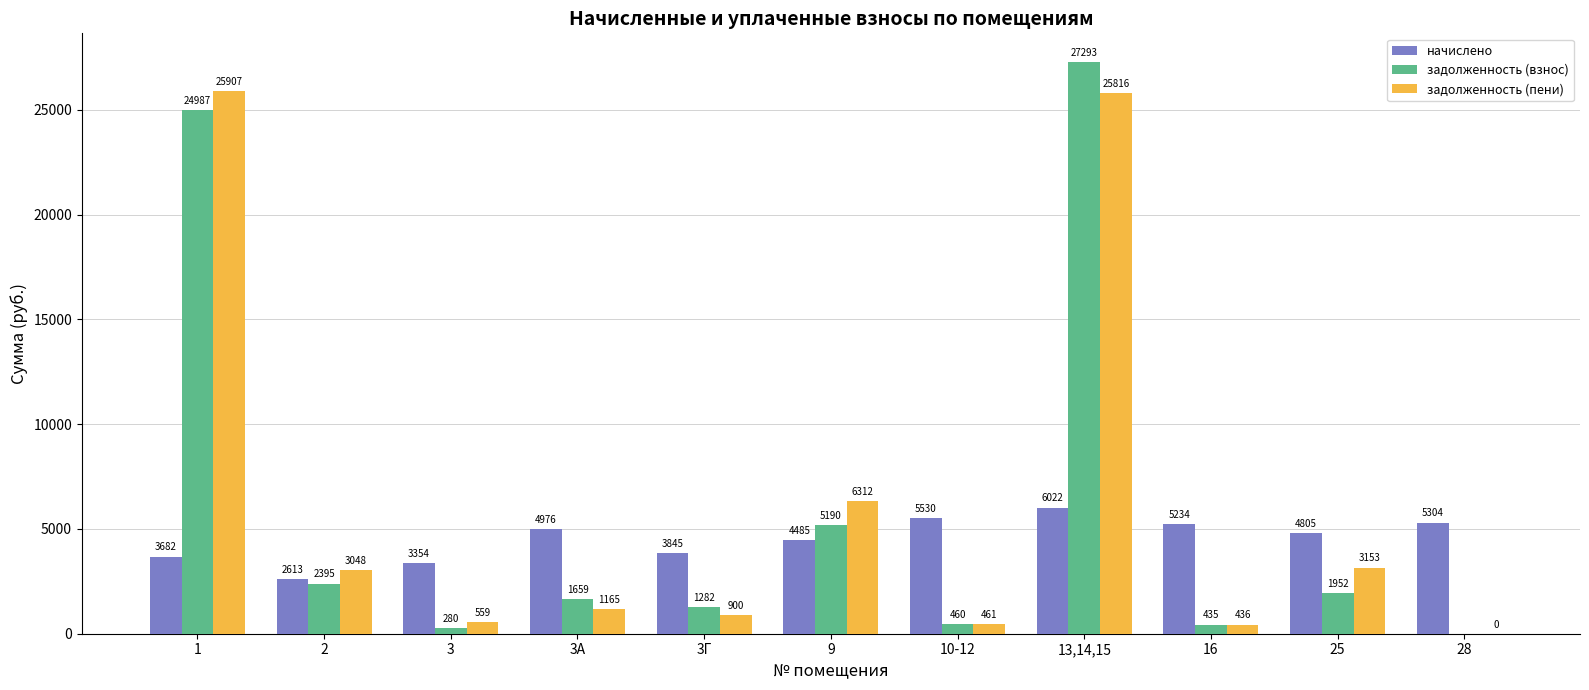

What is the maximum value shown in the chart?

27292.9